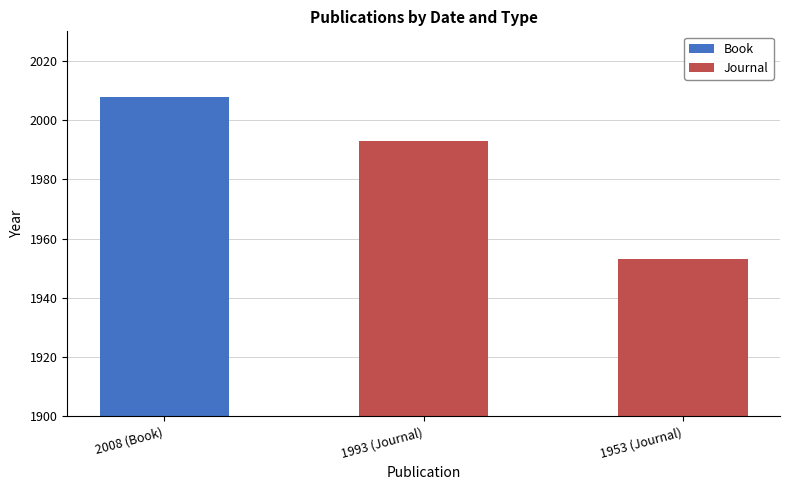

The Journal series shows 3380 at 1953 (Journal). True or false?

False